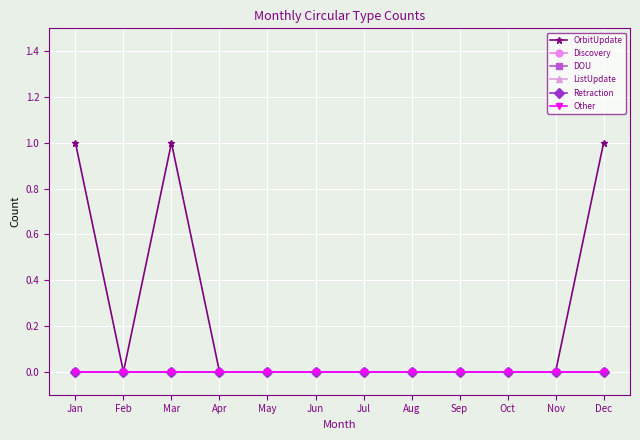

True or false: Discovery and ListUpdate cross at least once.

False